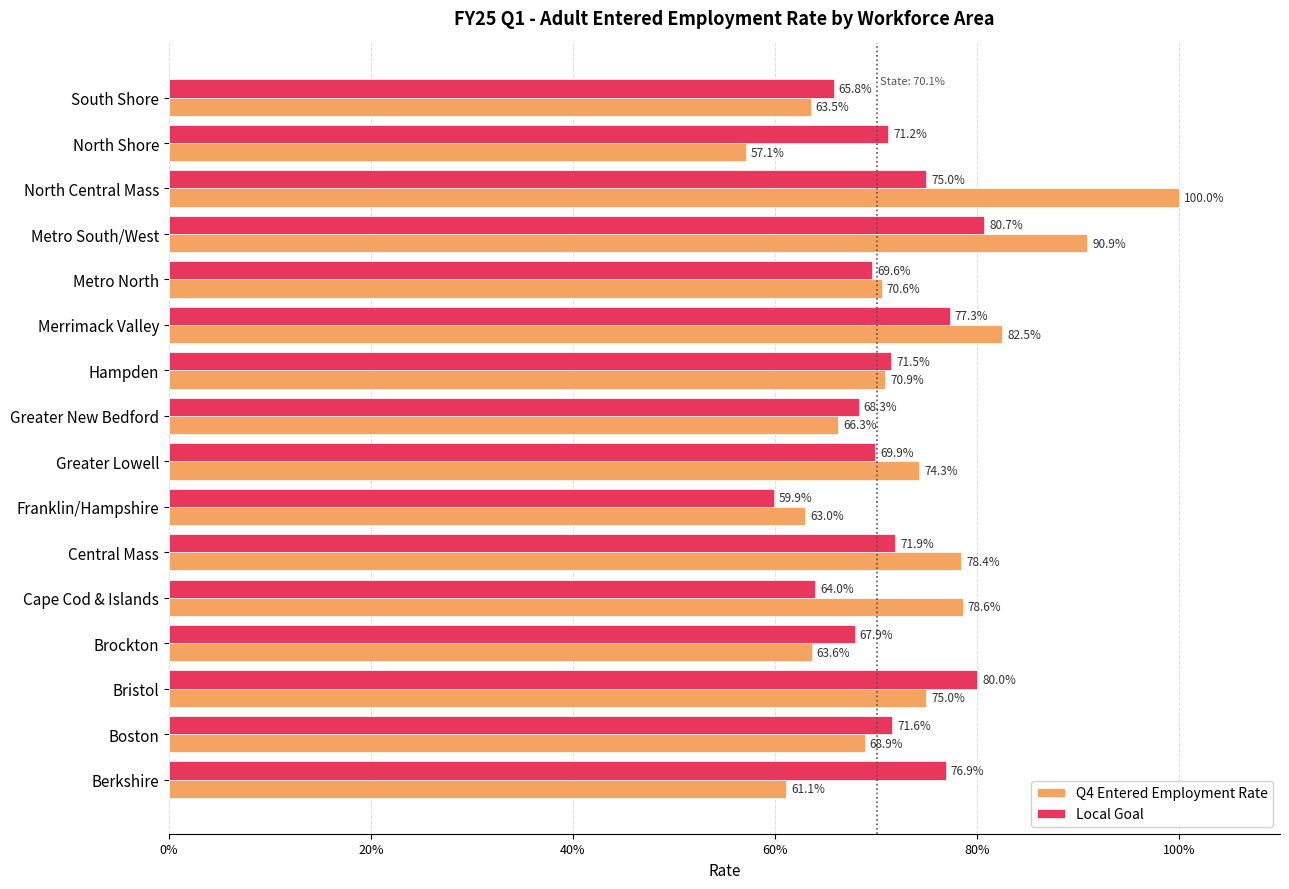

List the series in order of their peak value, highest first.

Q4 Entered Employment Rate, Local Goal